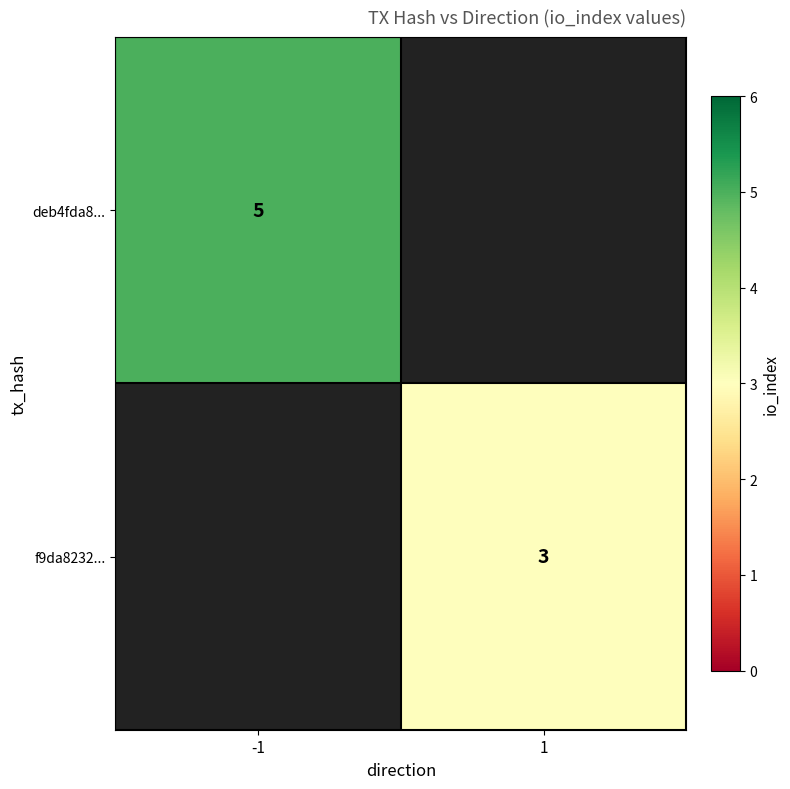

How many series are shown in this chart?

2